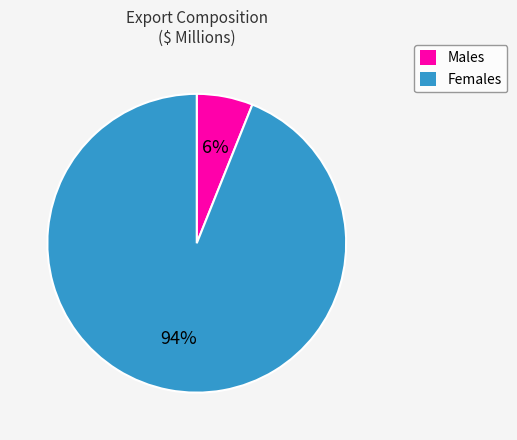

To the nearest percent, what percentage of the pie is Males?

6%